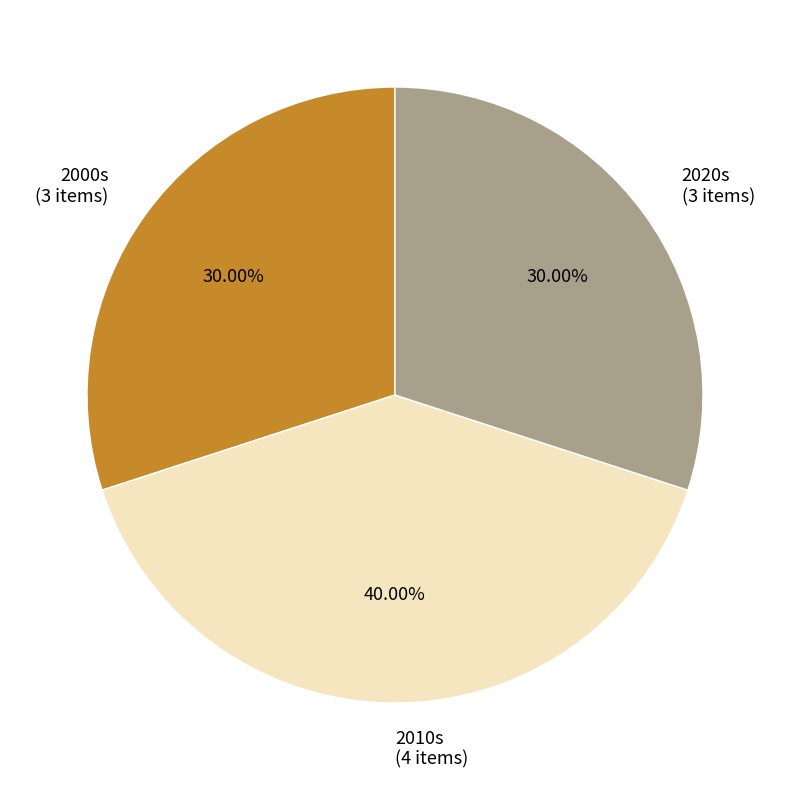

Do 2000s (3 items) and 2010s (4 items) together represent more than half of the pie?

Yes